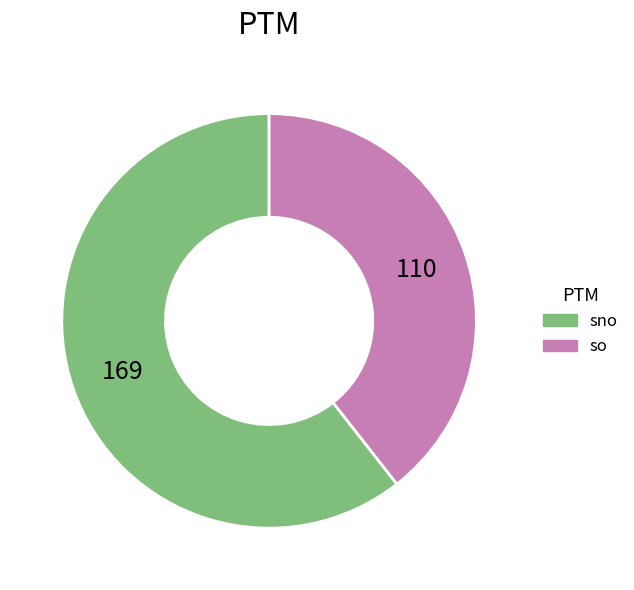

Is so the majority of the pie?

No